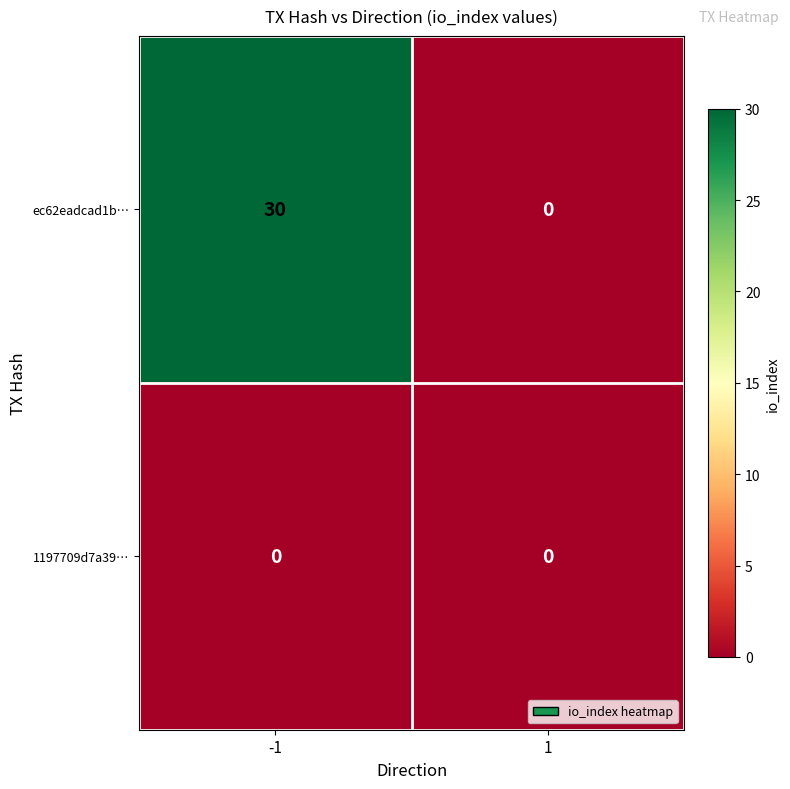

How many categories are shown in the chart?

2